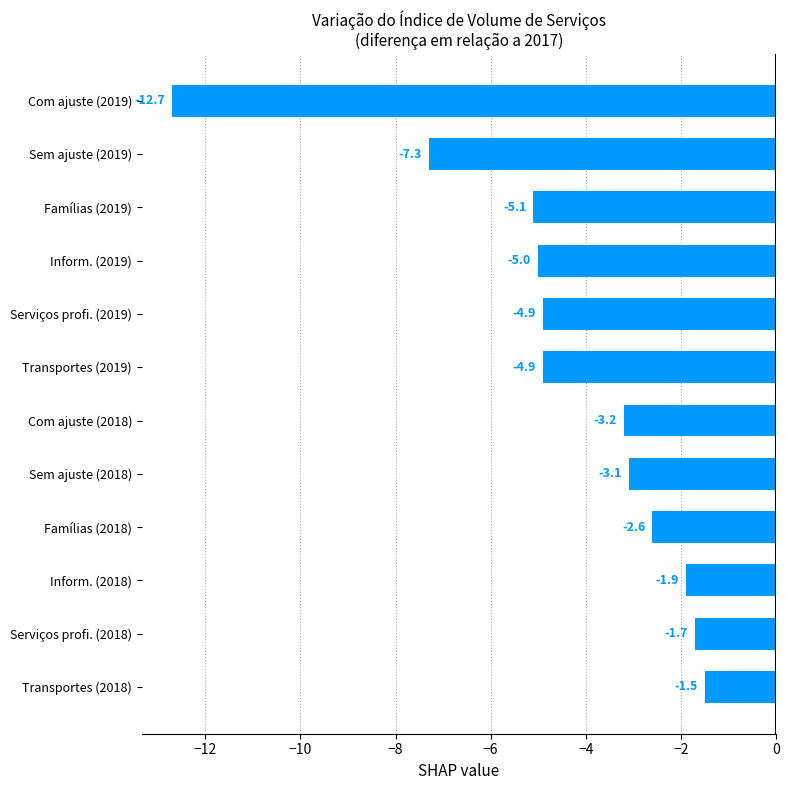

Does the chart contain stacked bars?

No